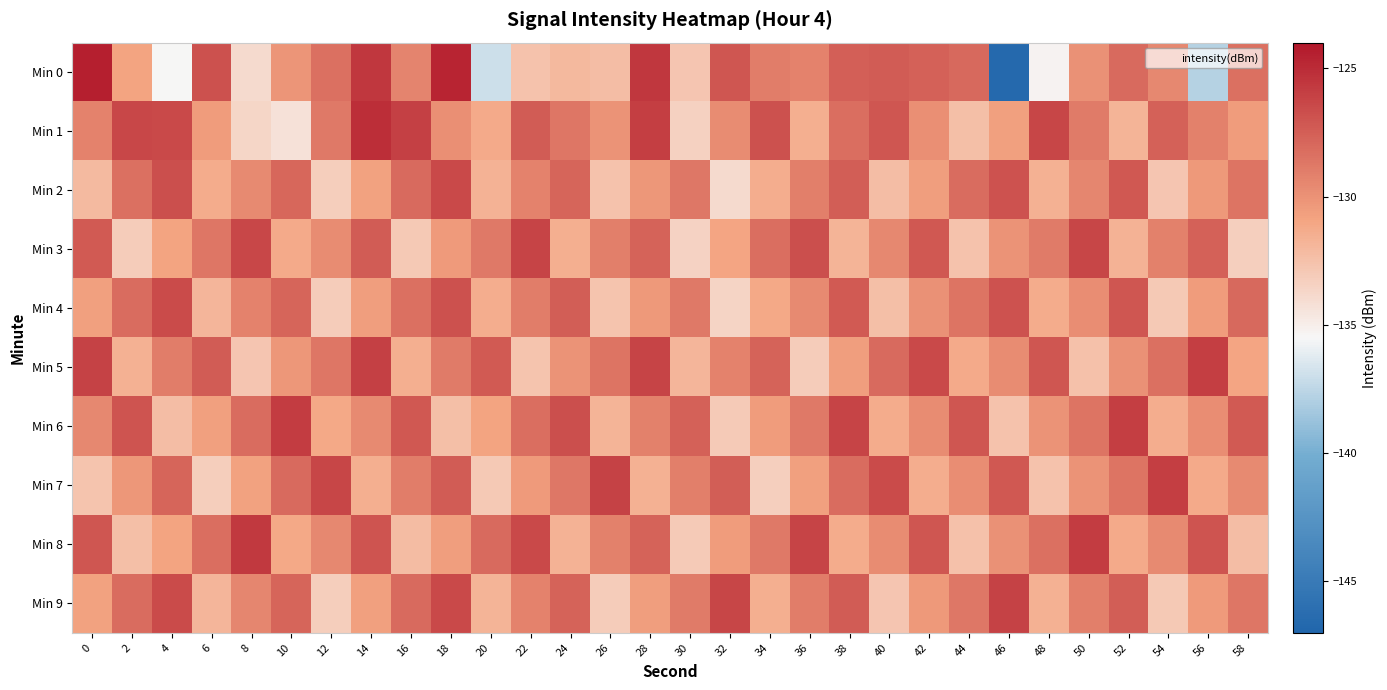

Rank the series by their maximum value, from highest to lowest.

Min 0, Min 1, Min 8, Min 6, Min 5, Min 7, Min 9, Min 3, Min 2, Min 4